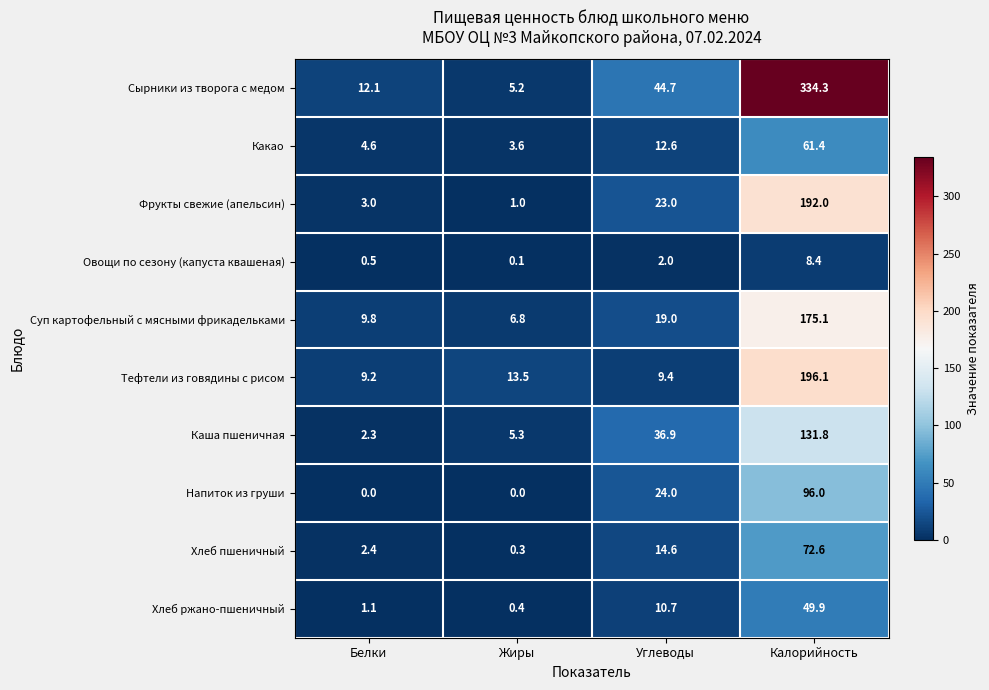

Which series changed the most between Жиры and Углеводы?

Сырники из творога с медом